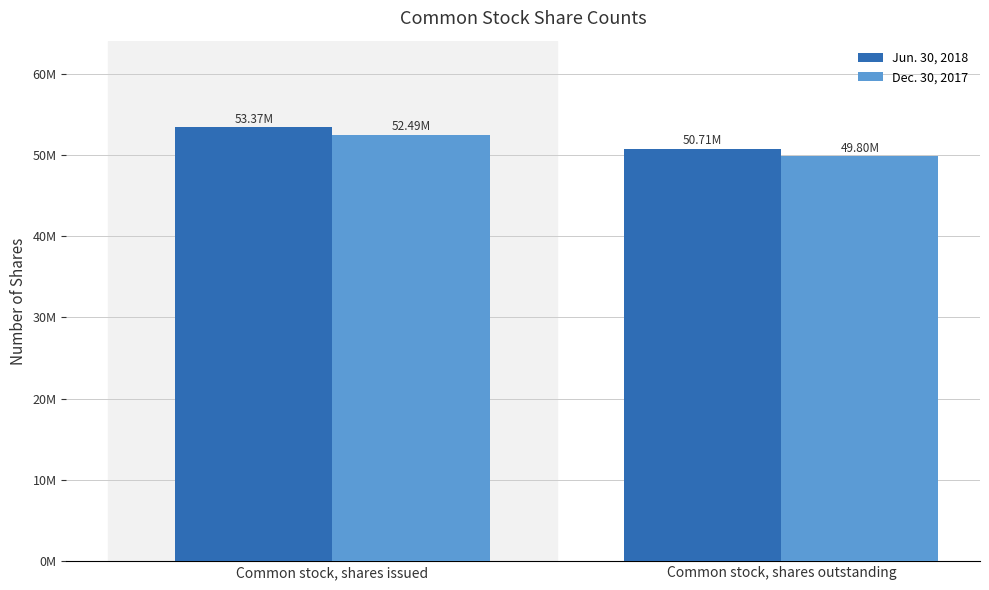

What are all the series names shown in the legend?

Jun. 30, 2018, Dec. 30, 2017